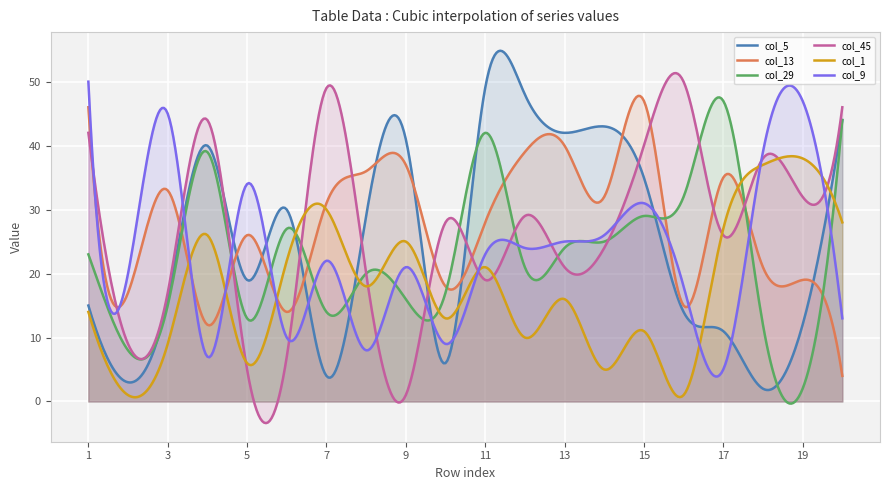

At which label is col_45 closest to 25?

14